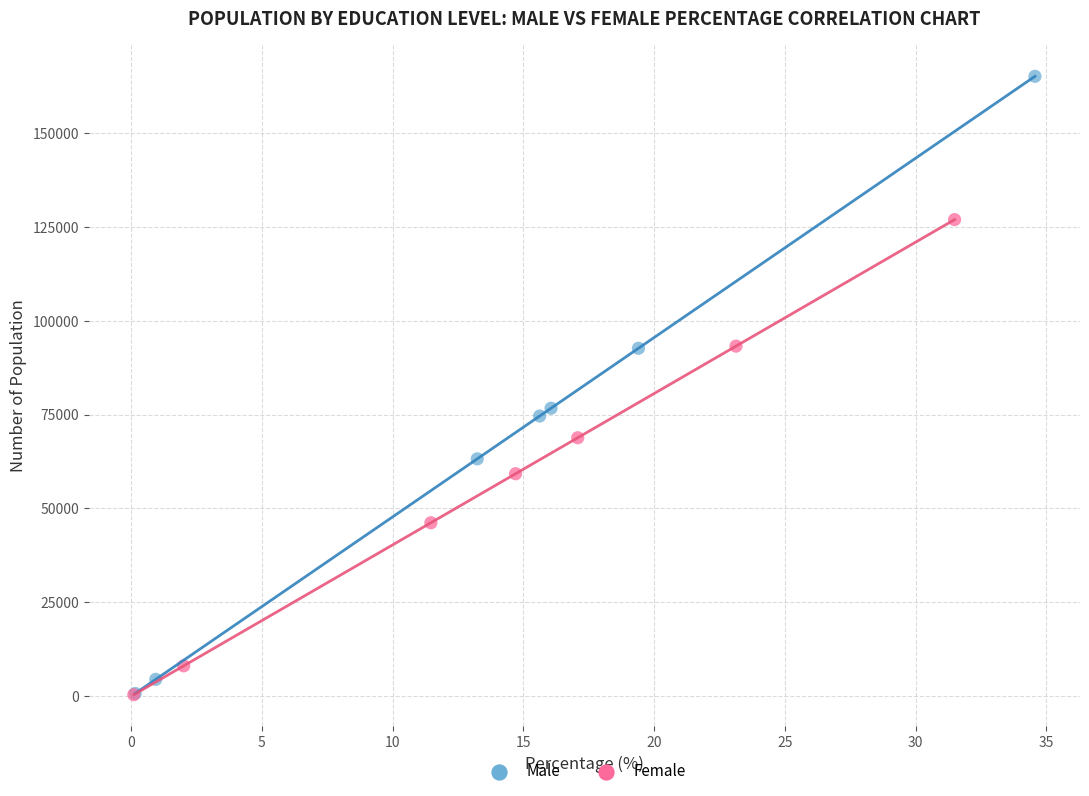

Which series contains the highest Y value?

Male